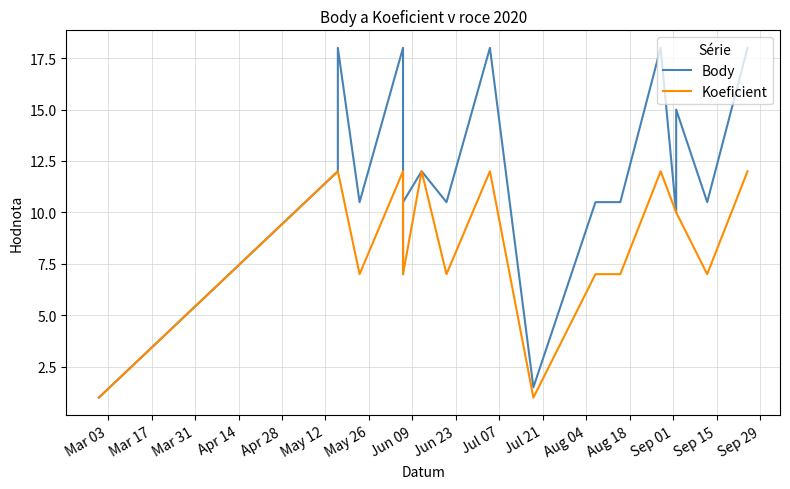

Is it true that Koeficient equals 11.4 at May 26?

False